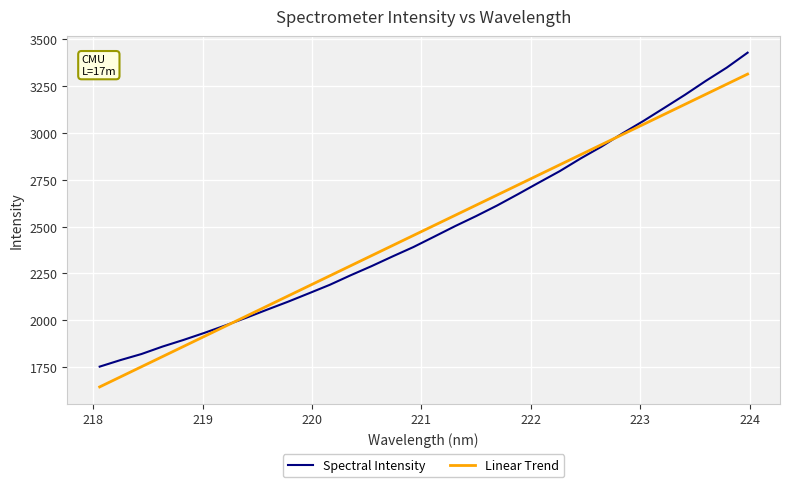

Which series has the largest range (max minus min)?

Spectral Intensity